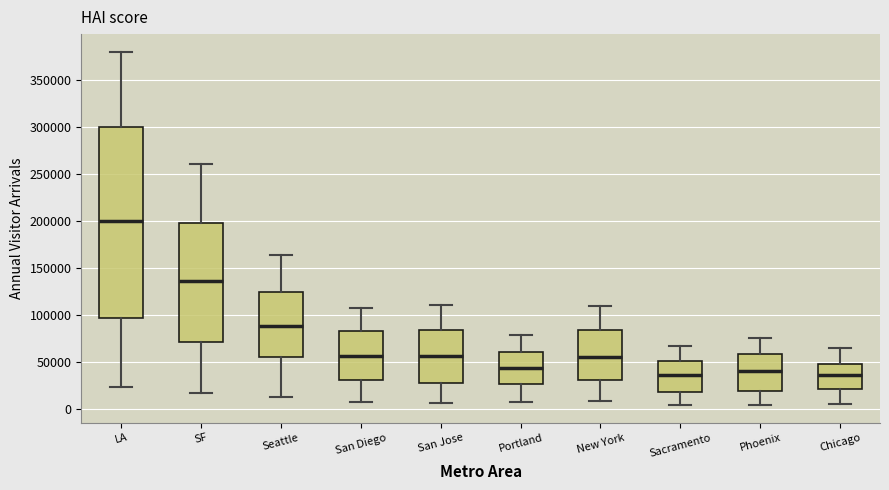

Reading left to right, read every box against the y-axis: the position of its median line, the range the box covers, and the ends of its whiskers. The values are not printed on the chart, so give them approximately, as read against the axis.

LA: median 200000, box 95000 to 300000, whiskers 25000 to 380000
SF: median 135000, box 70000 to 200000, whiskers 15000 to 260000
Seattle: median 90000, box 55000 to 125000, whiskers 15000 to 165000
San Diego: median 55000, box 30000 to 80000, whiskers 5000 to 105000
San Jose: median 55000, box 25000 to 85000, whiskers 5000 to 110000
Portland: median 45000, box 25000 to 60000, whiskers 5000 to 80000
New York: median 55000, box 30000 to 85000, whiskers 10000 to 110000
Sacramento: median 35000, box 20000 to 50000, whiskers 5000 to 65000
Phoenix: median 40000, box 20000 to 60000, whiskers 5000 to 75000
Chicago: median 35000, box 20000 to 50000, whiskers 5000 to 65000